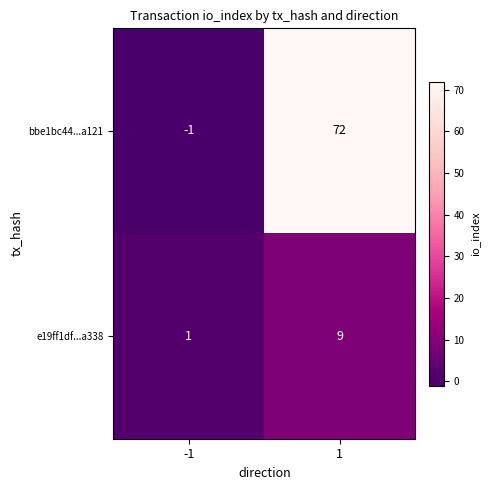

List the series in order of their peak value, highest first.

bbe1bc44...a121, e19ff1df...a338